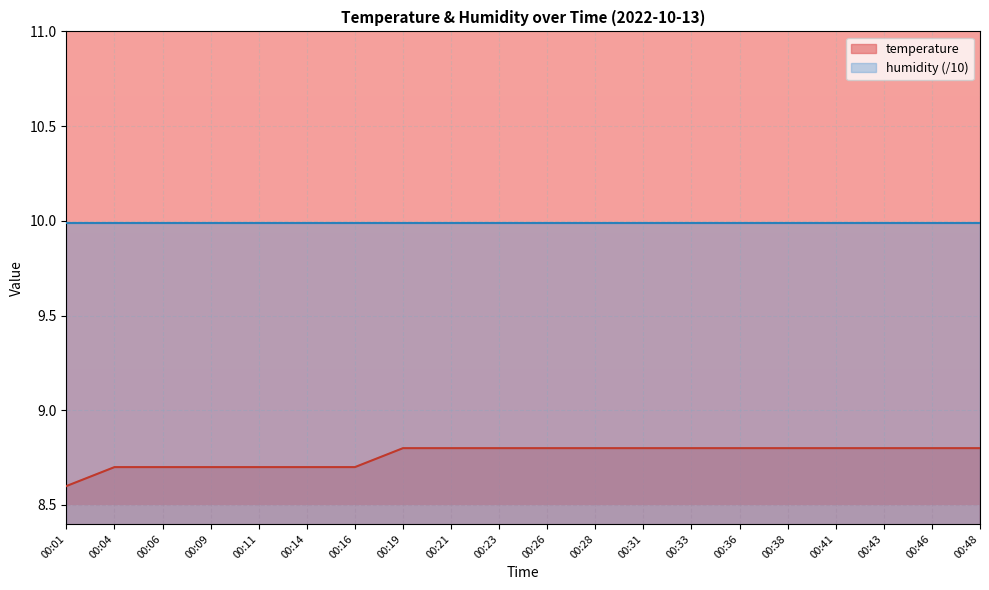

What is the ratio of the value at 00:21 to the value at 00:14?

1.0